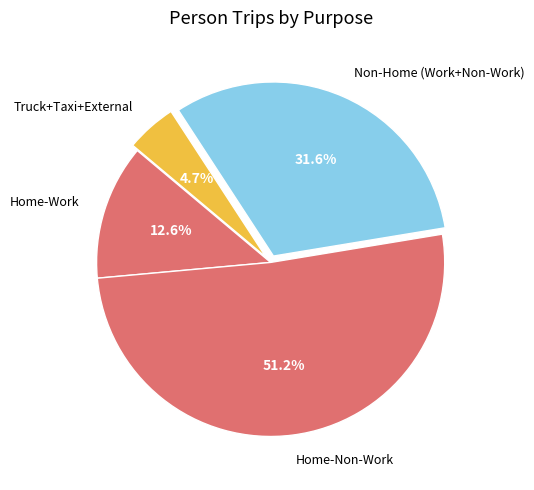

Which has a higher value, Non-Home (Work+Non-Work) or Truck+Taxi+External?

Non-Home (Work+Non-Work)